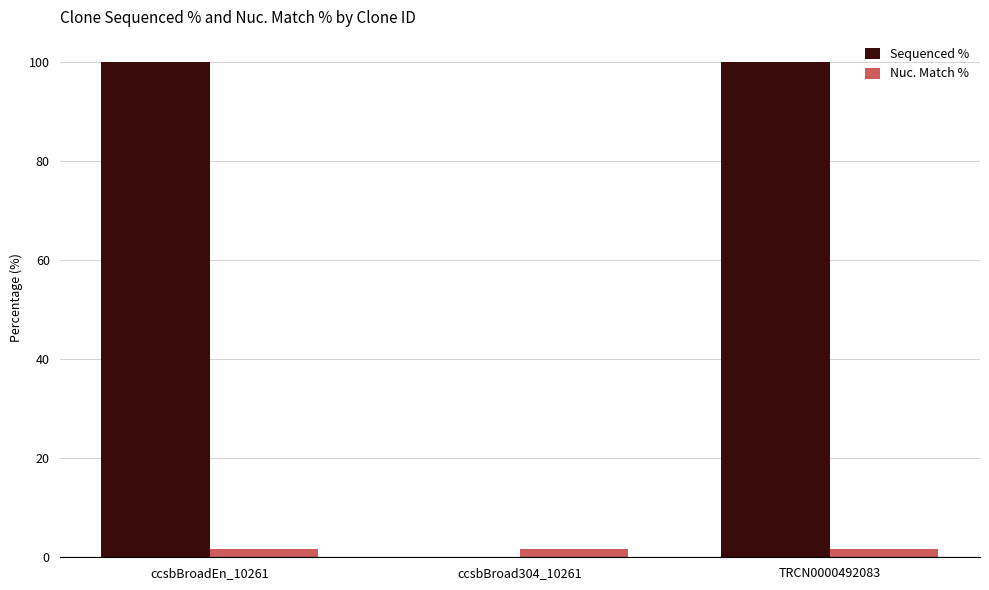

Is the value of Sequenced % at TRCN0000492083 greater than the value of Nuc. Match % at TRCN0000492083?

Yes